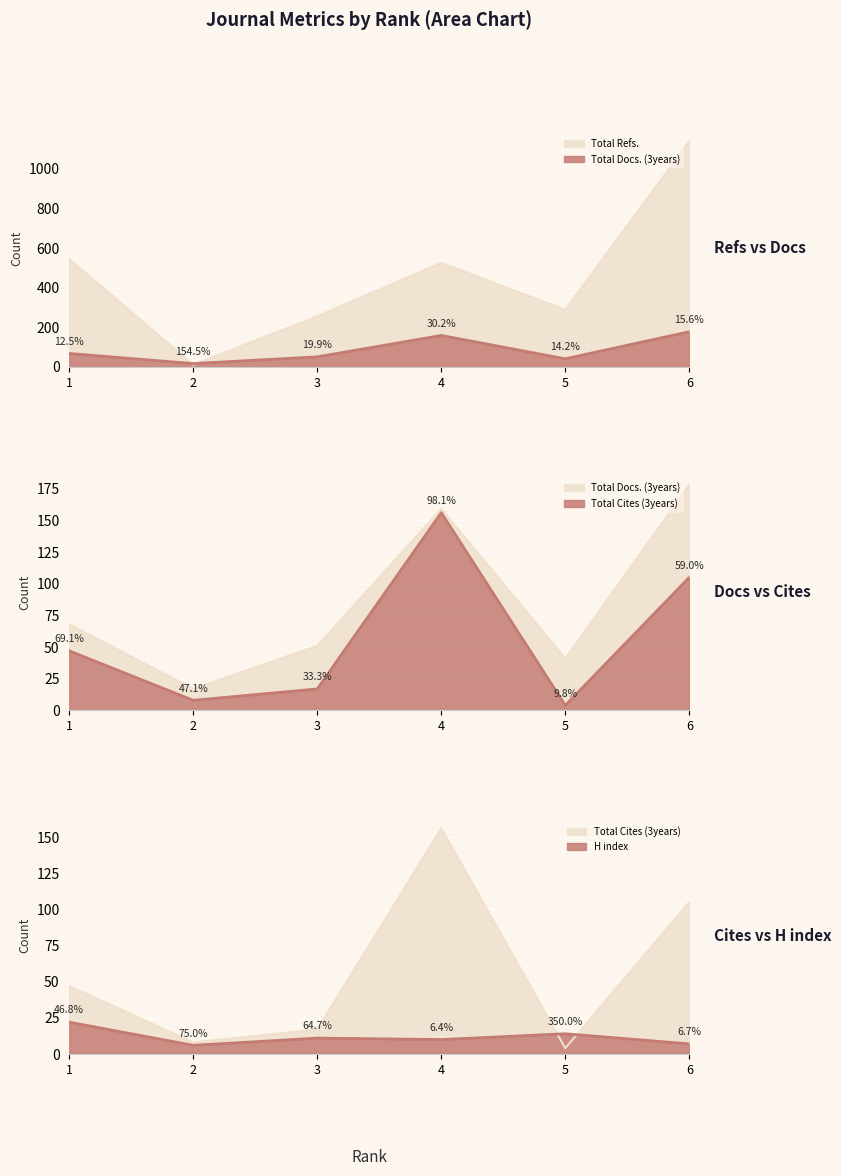

Reading left to right, list all the values displayed in this chart.

Total Docs. (3years): 68	17	51	159	41	178
Total Refs.: 545	11	256	526	289	1140
Total Cites (3years): 47	8	17	156	4	105
H index: 22	6	11	10	14	7